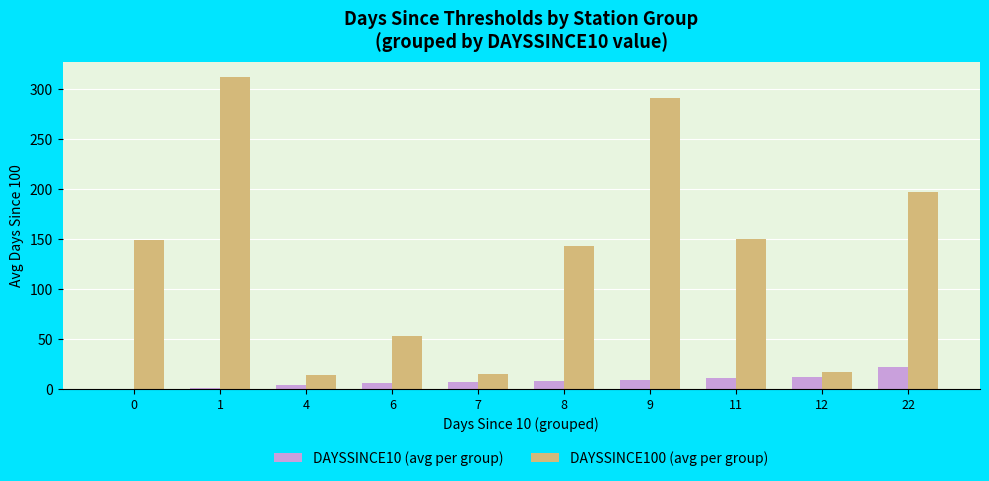

Read the DAYSSINCE100 (avg per group) value at 7.

15.0